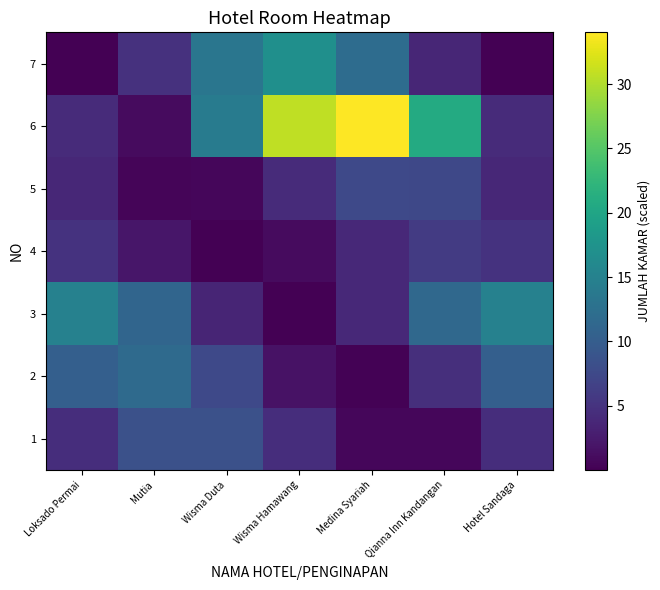

Between Qianna Inn Kandangan and Hotel Sandaga, which is larger?

Hotel Sandaga